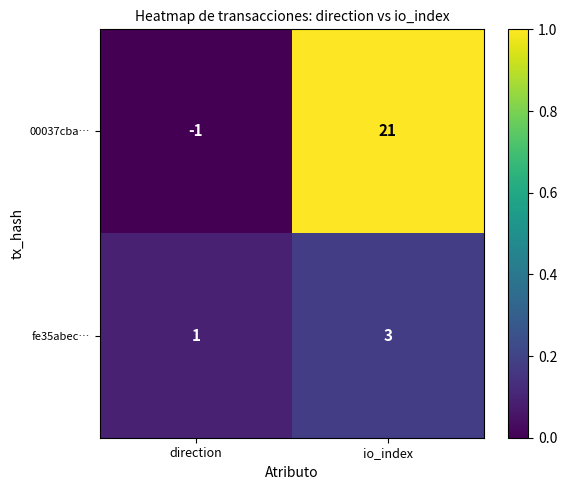

Which label corresponds to the largest value in the chart?

io_index